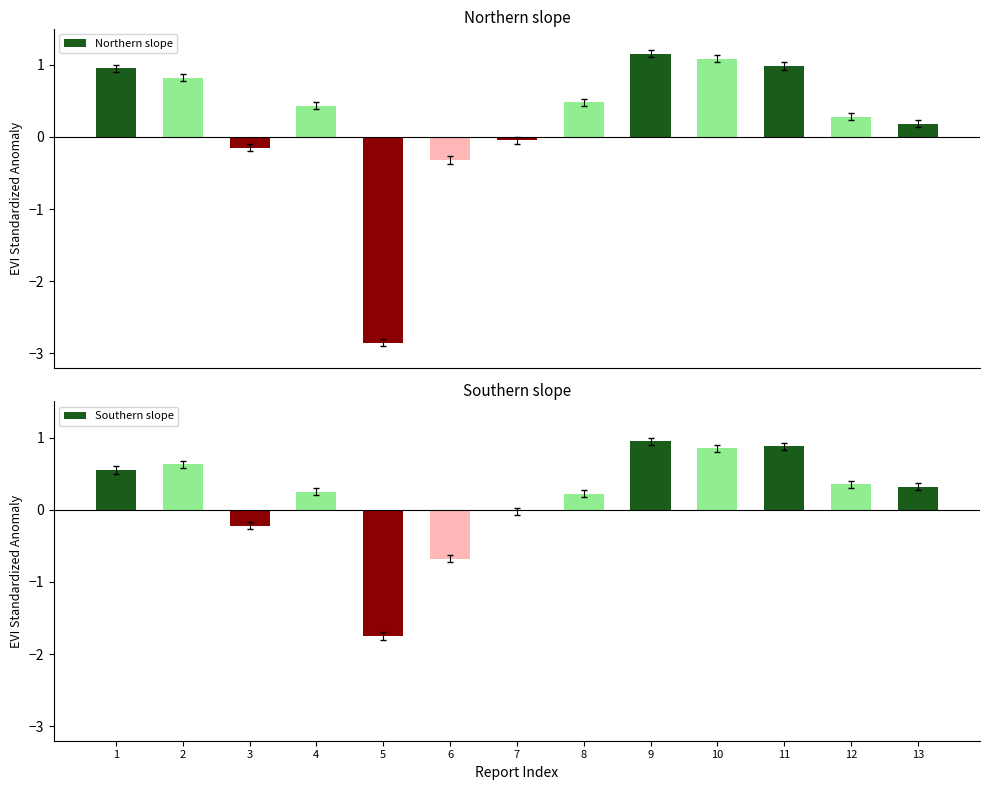

Which series has the widest spread of values?

Northern slope